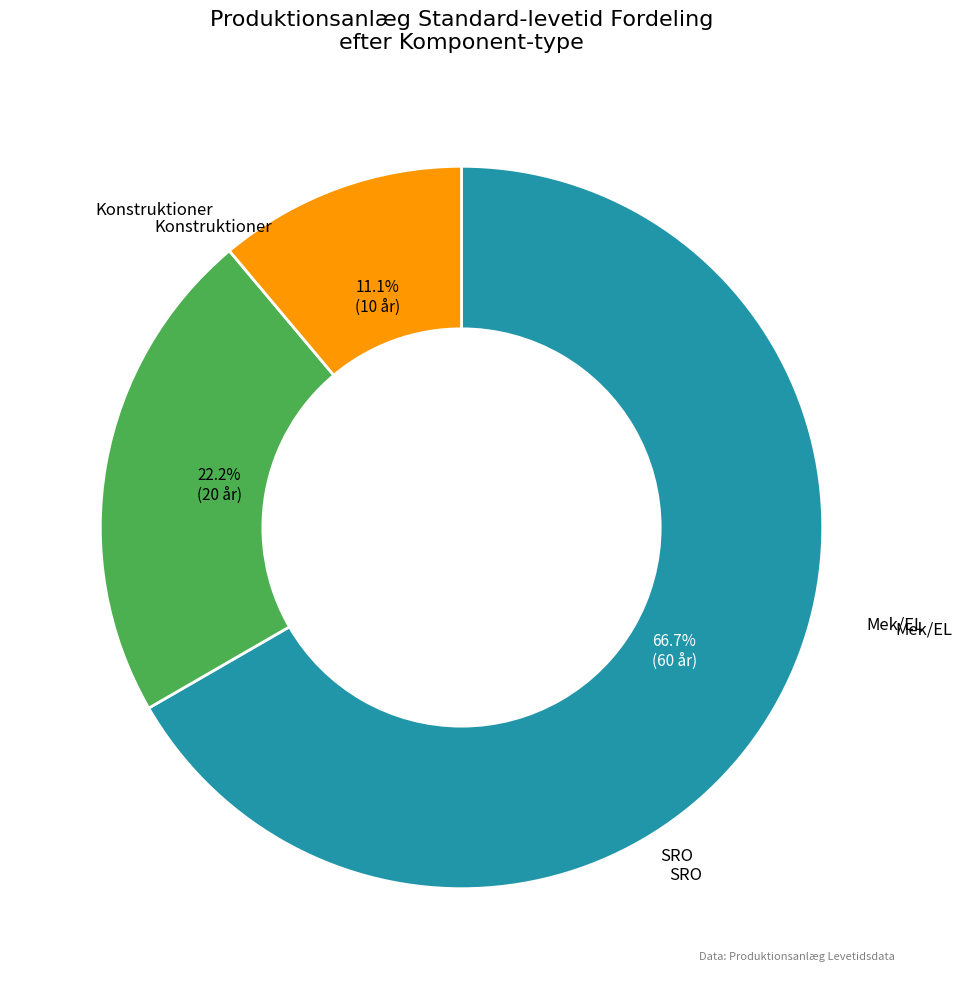

How many slices are in this pie chart?

3